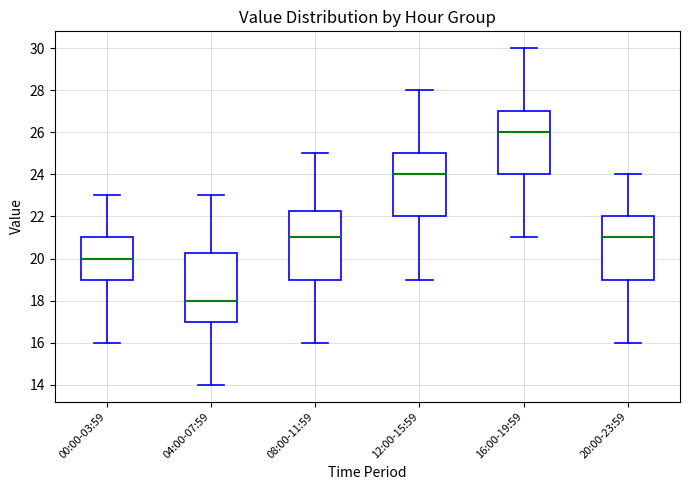

Reading left to right, read every box against the y-axis: the position of its median line, the range the box covers, and the ends of its whiskers. The values are not printed on the chart, so give them approximately, as read against the axis.

00:00-03:59: median 20.0, box 19.0 to 21.0, whiskers 16.0 to 23.0
04:00-07:59: median 18.0, box 17.0 to 20.2, whiskers 14.0 to 23.0
08:00-11:59: median 21.0, box 19.0 to 22.2, whiskers 16.0 to 25.0
12:00-15:59: median 24.0, box 22.0 to 25.0, whiskers 19.0 to 28.0
16:00-19:59: median 26.0, box 24.0 to 27.0, whiskers 21.0 to 30.0
20:00-23:59: median 21.0, box 19.0 to 22.0, whiskers 16.0 to 24.0